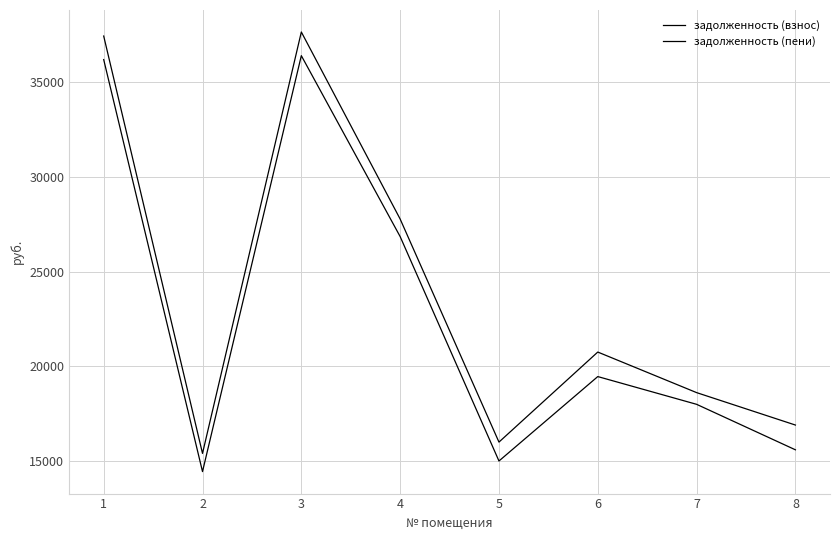

How many lines are shown in the chart?

2